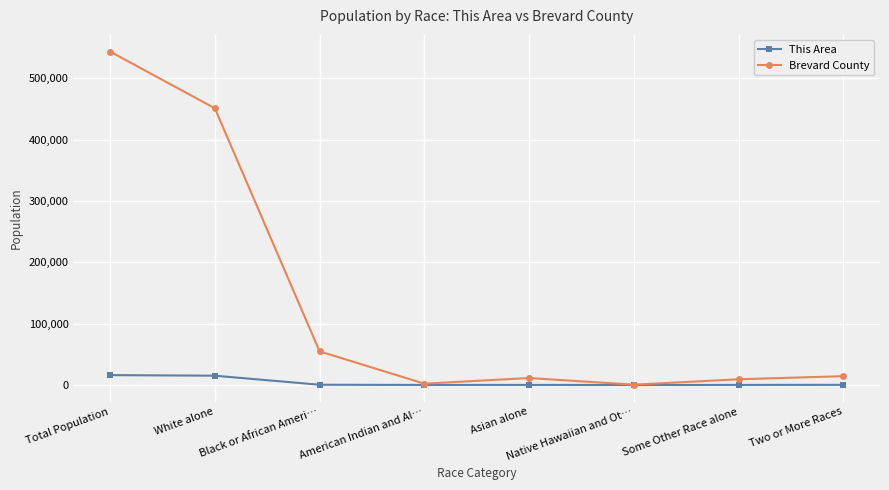

What is the greatest value displayed?

543376